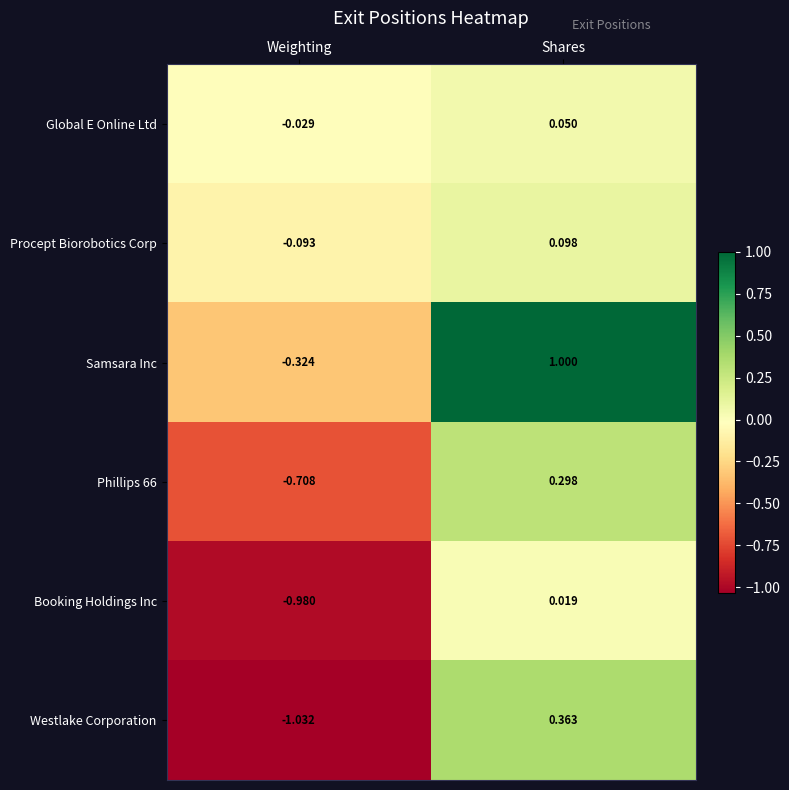

At which label is Westlake Corporation closest to 0?

Shares